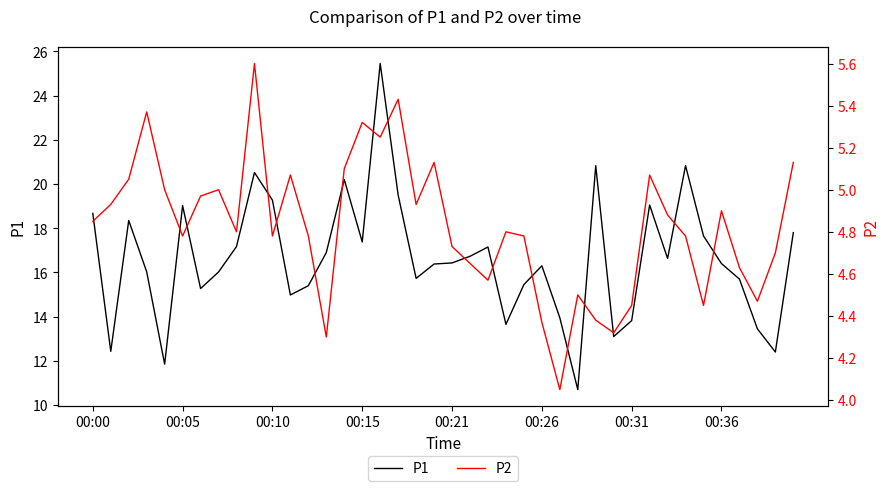

Is this an area chart (filled region under the line)?

No